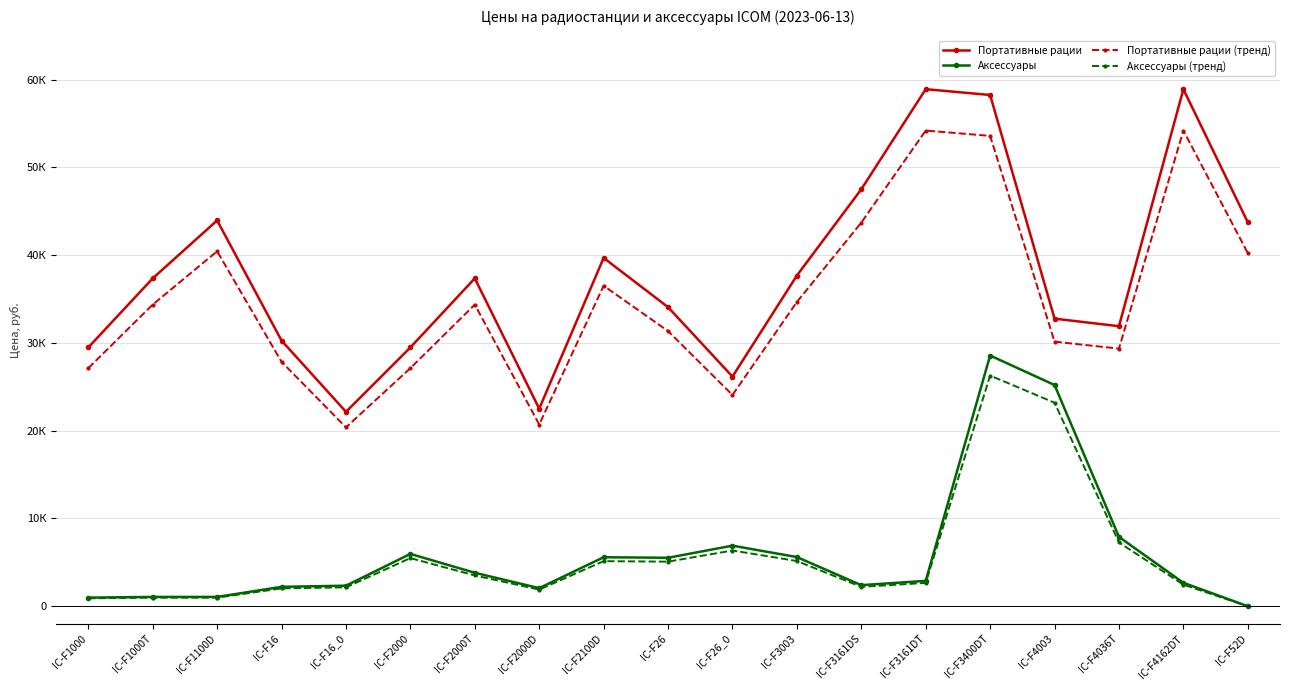

Which category has the lowest value across all series?

IC-F52D